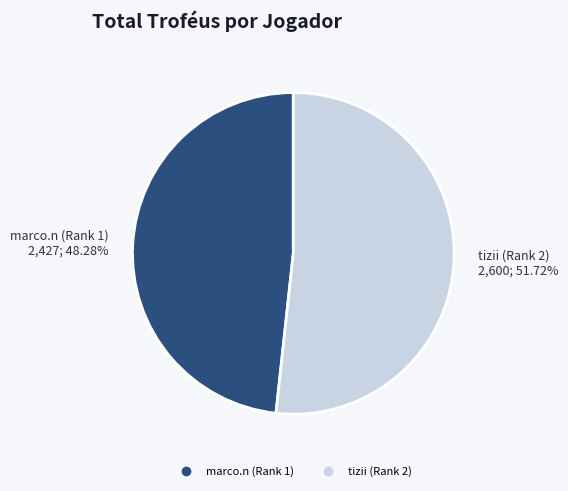

To the nearest percent, what is the average slice percentage?

50%